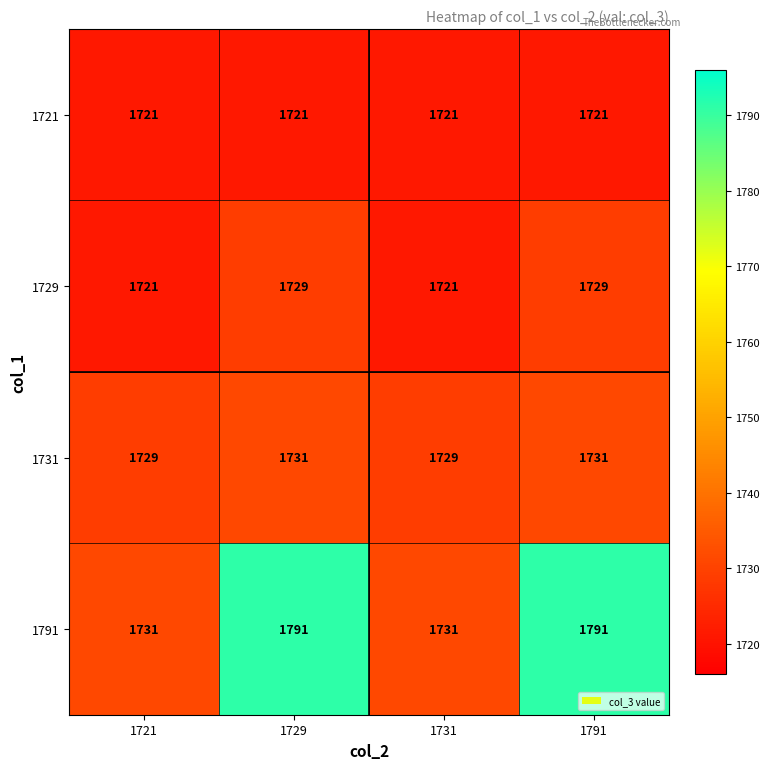

Which series has the widest spread of values?

1791